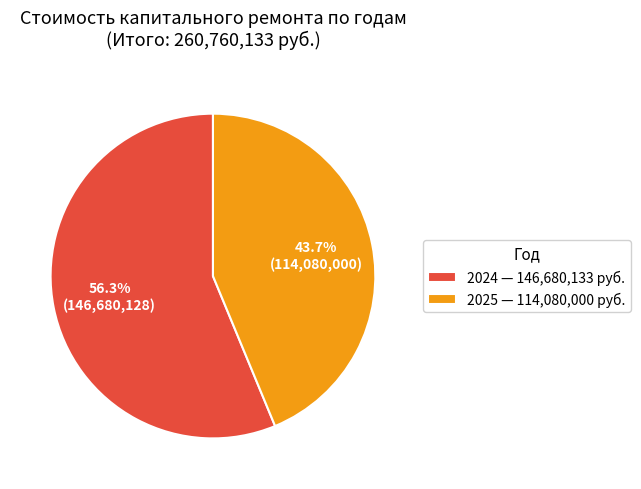

Which category accounts for the majority?

2024